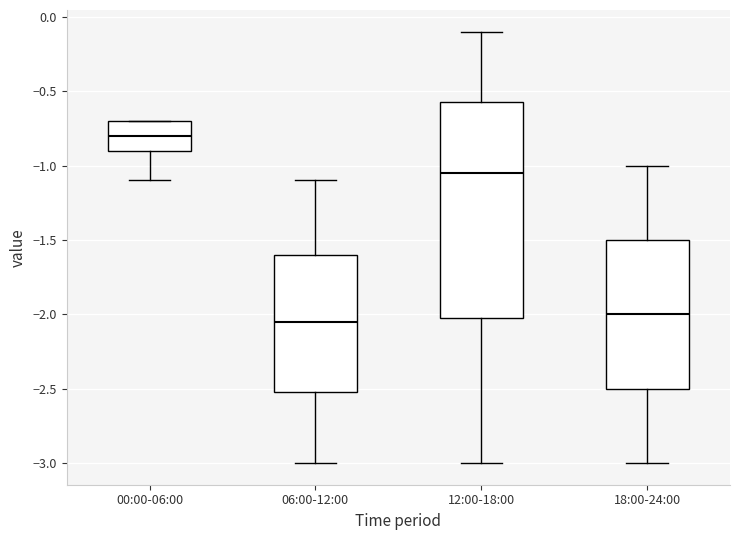

Reading left to right, read every box against the y-axis: the position of its median line, the range the box covers, and the ends of its whiskers. The values are not printed on the chart, so give them approximately, as read against the axis.

00:00-06:00: median -0.80, box -0.90 to -0.70, whiskers -1.10 to -0.70
06:00-12:00: median -2.05, box -2.50 to -1.60, whiskers -3.00 to -1.10
12:00-18:00: median -1.05, box -2.00 to -0.55, whiskers -3.00 to -0.10
18:00-24:00: median -2.00, box -2.50 to -1.50, whiskers -3.00 to -1.00